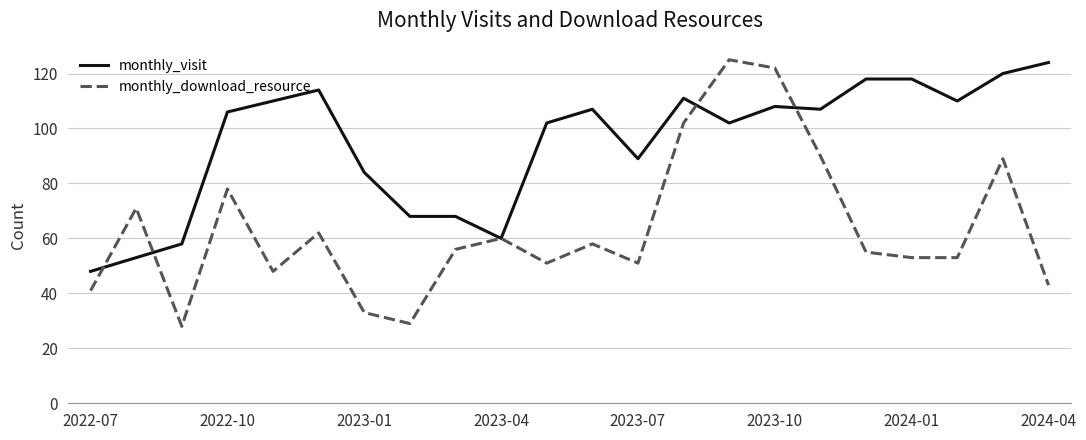

In monthly_download_resource, how many points are higher than both neighbors (excluding endpoints)?

7